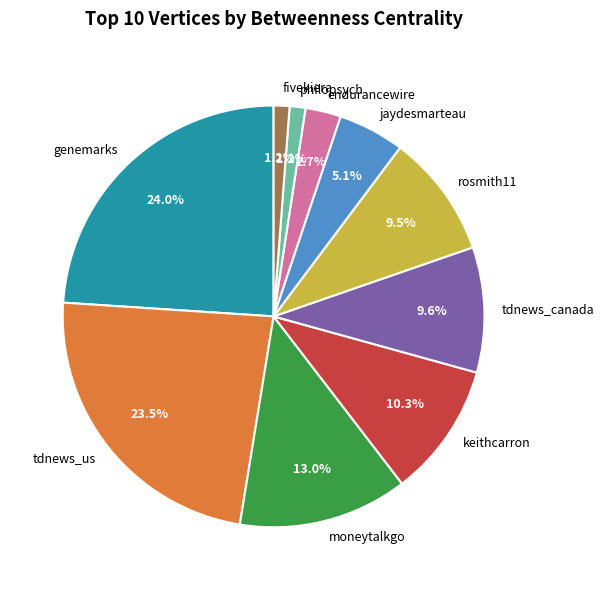

How many slices are in this pie chart?

10